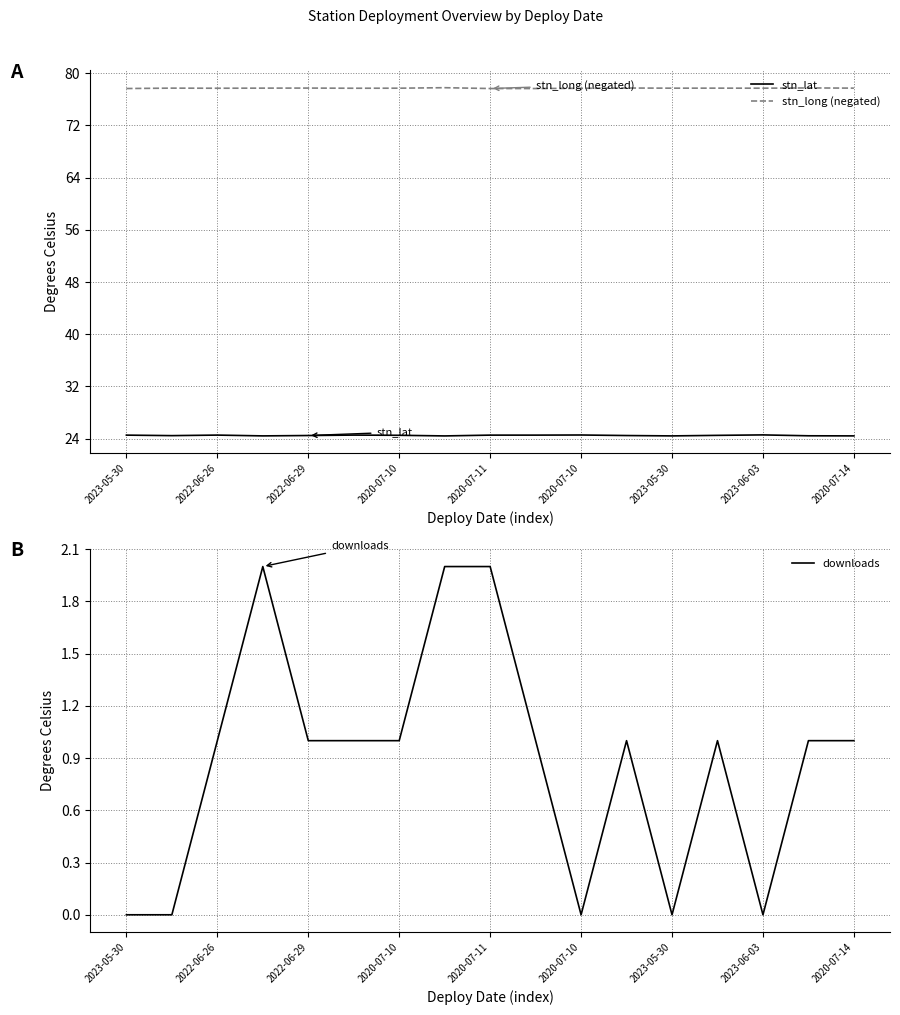

True or false: stn_lat and downloads cross at least once.

False